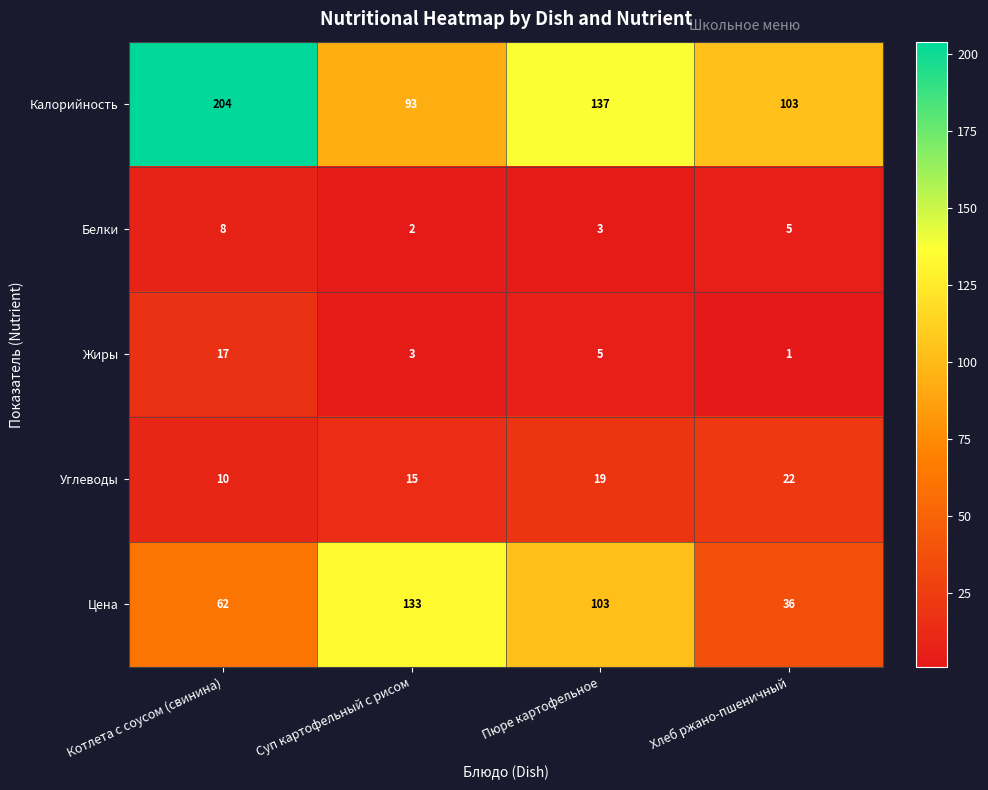

At how many categories does at least one series exceed 154?

1